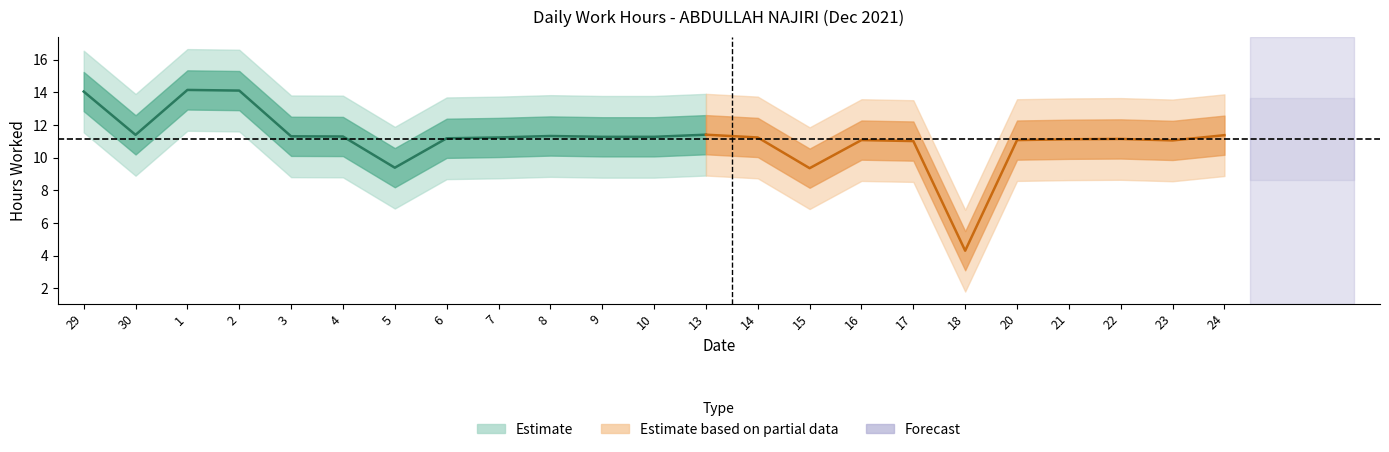

At which label does the data first exceed 11?

29